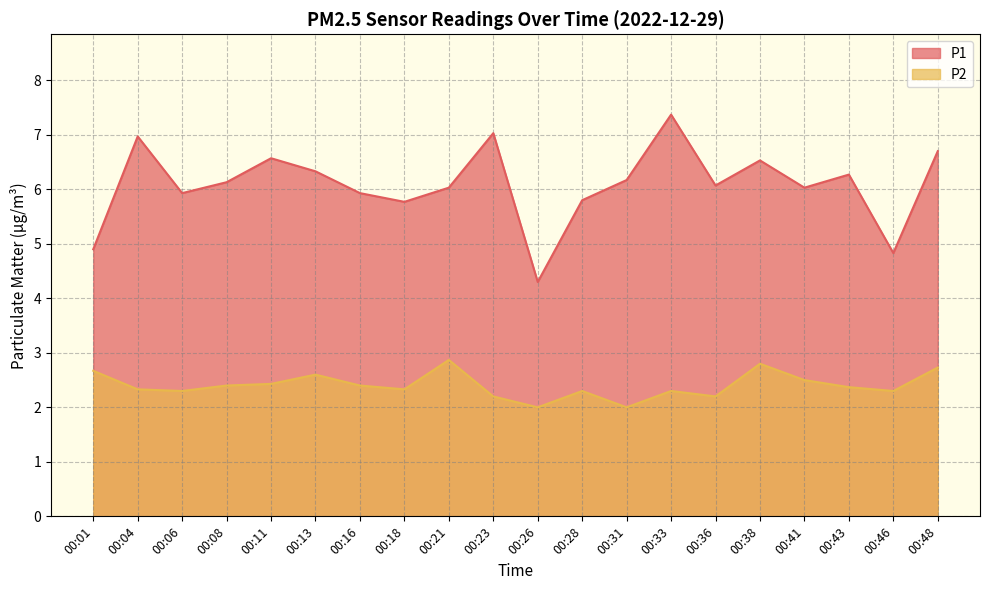

The value of P1 at 00:48 is 6.7. True or false?

True